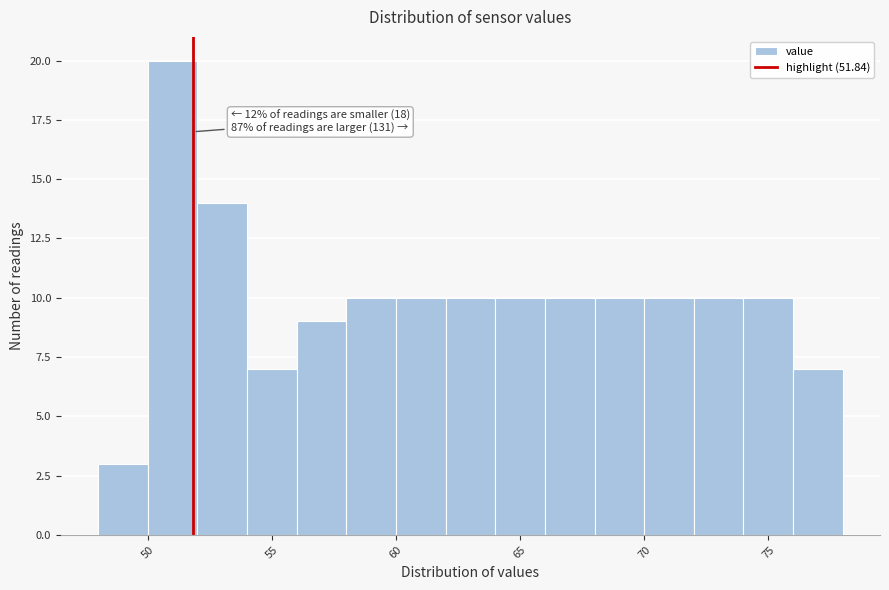

Which range on the x-axis has the tallest bar?

50 to 52